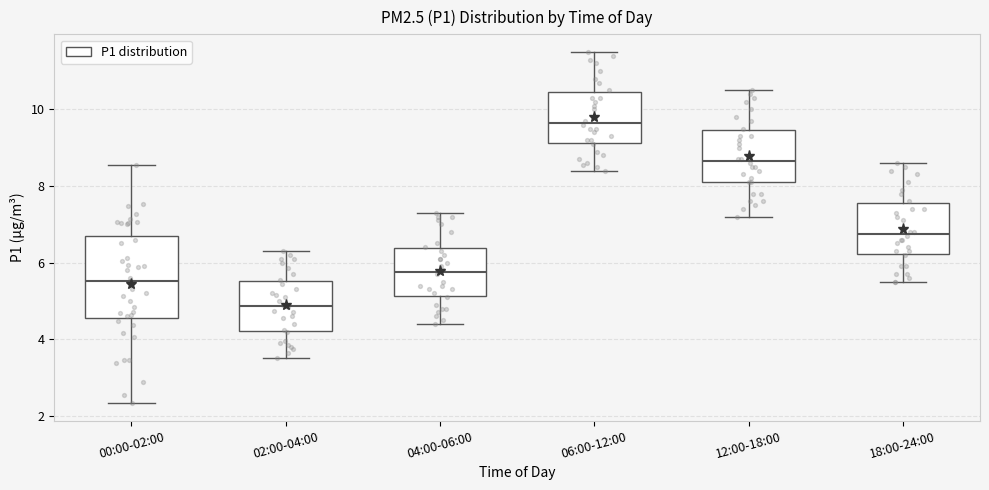

Which box's median line is the lowest?

02:00-04:00